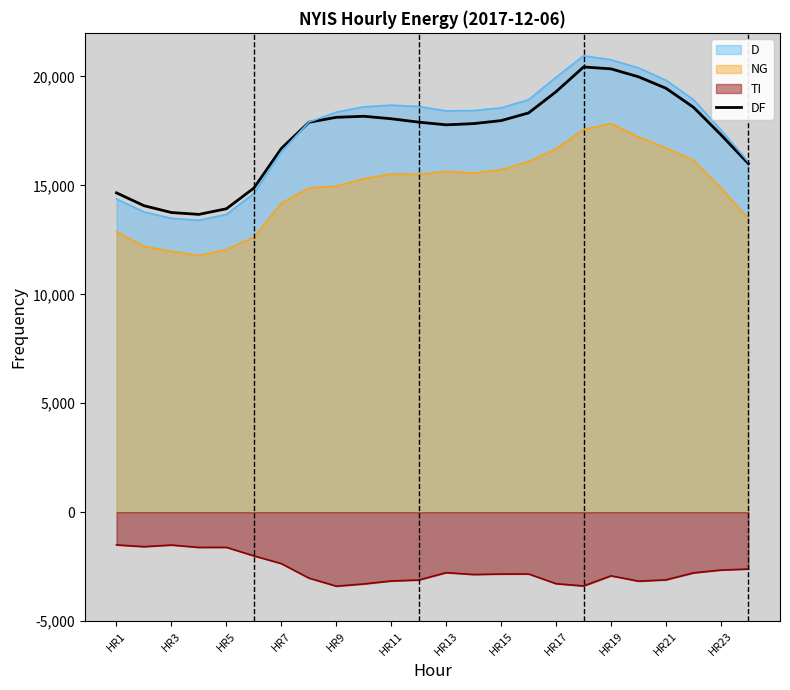

True or false: the data shows 18324 at 15.

True